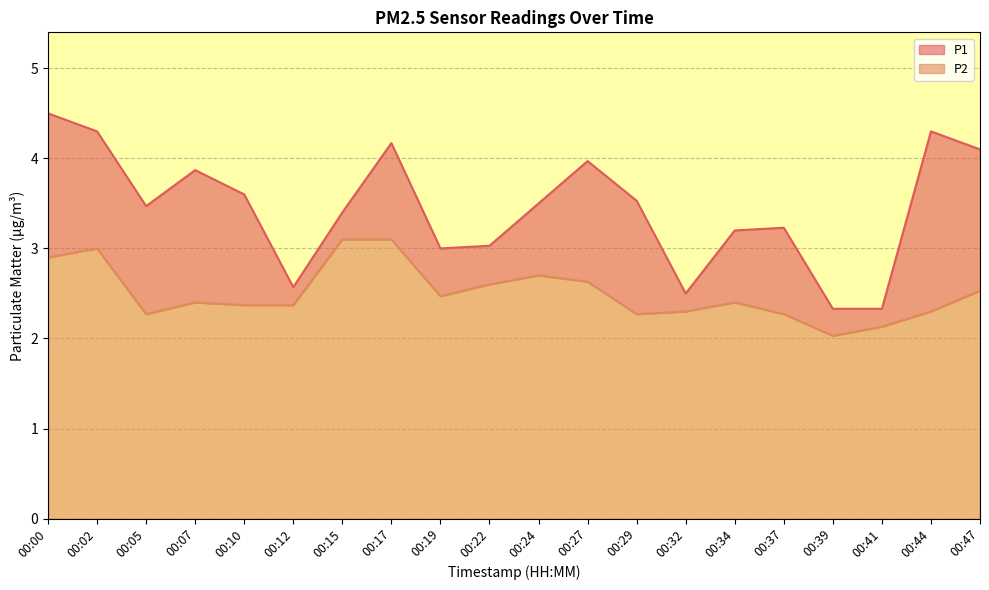

What is the sum of all P2 values?

50.1